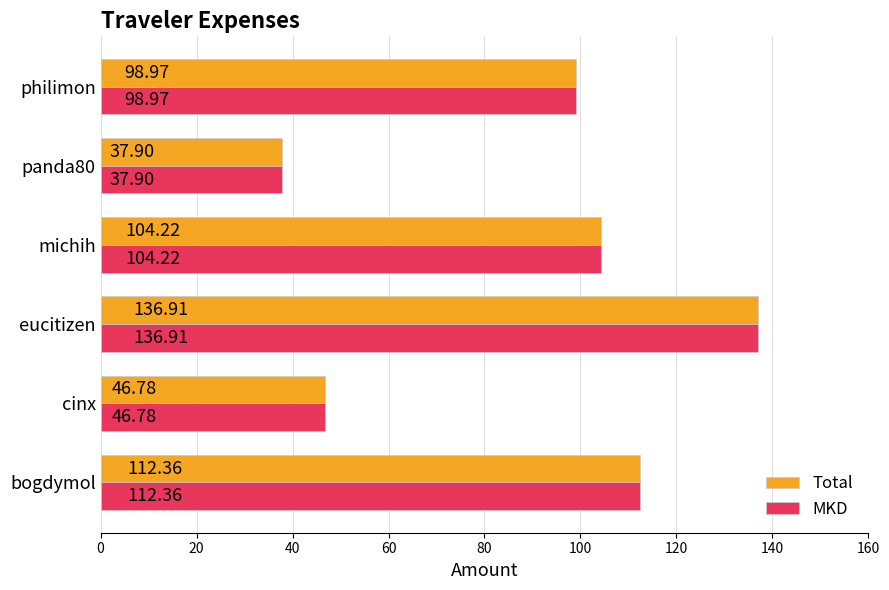

What is the difference between the second highest and minimum values in the MKD series?

74.5